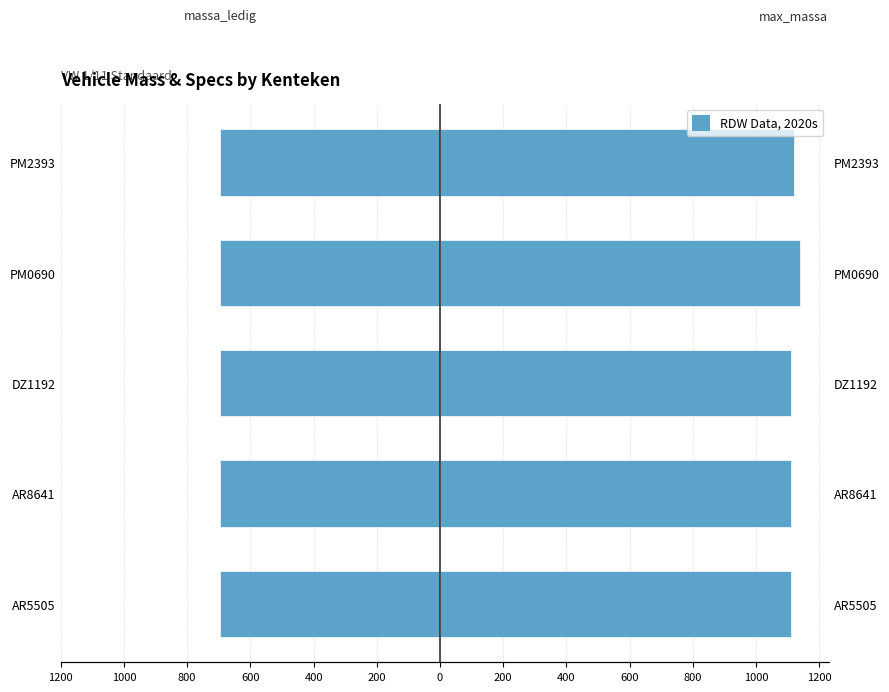

Which has a higher value, 800 or 400?

800